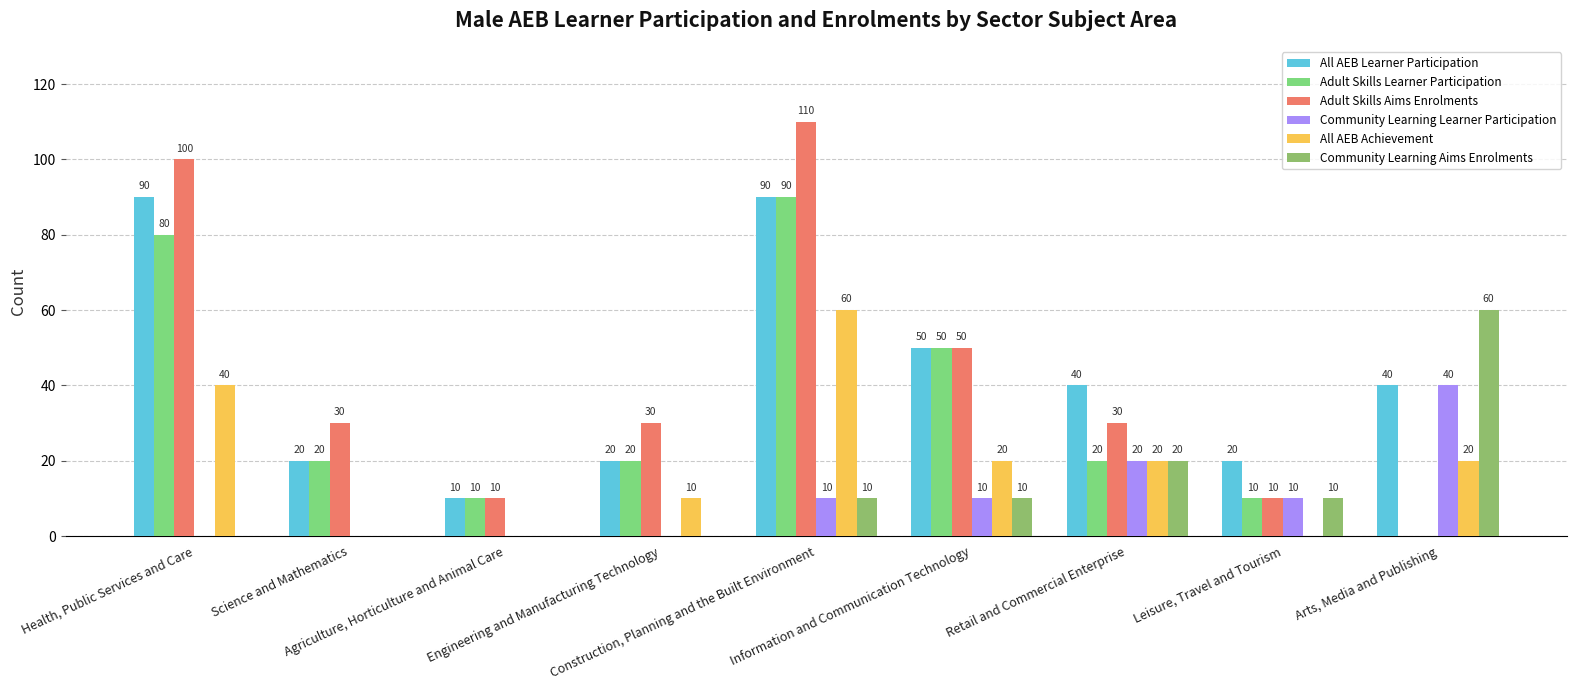

The value of All AEB Learner Participation at Engineering and Manufacturing Technology is 20. True or false?

True